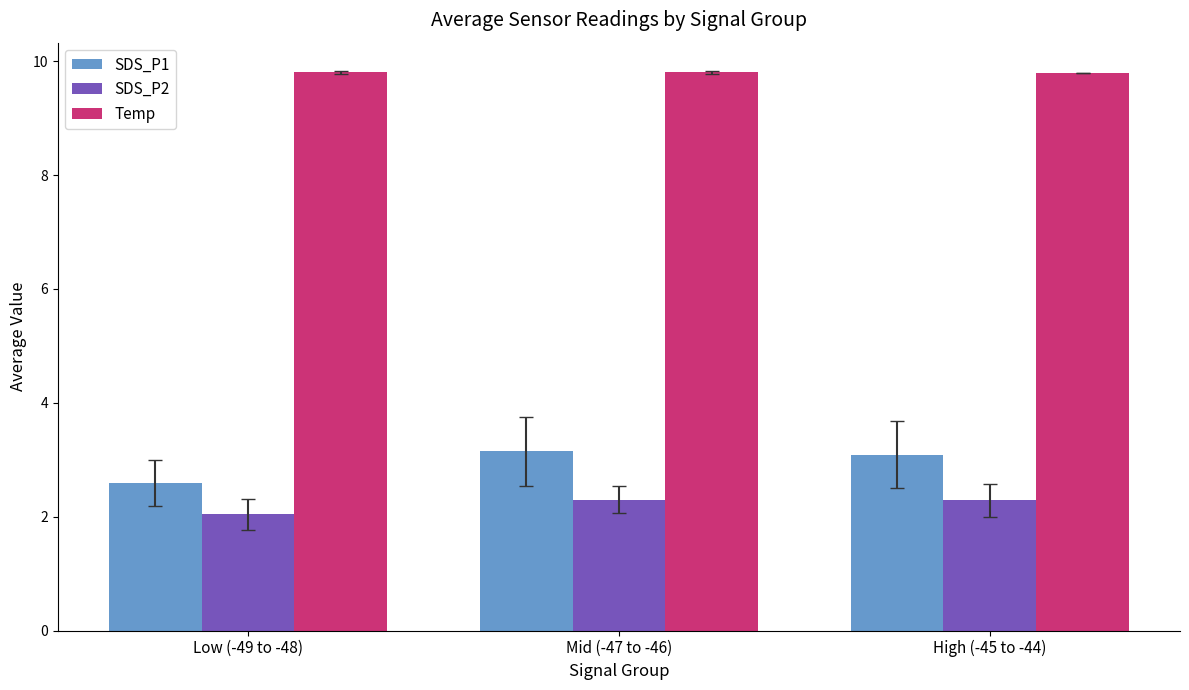

Rank the series by their maximum value, from highest to lowest.

Temp, SDS_P1, SDS_P2